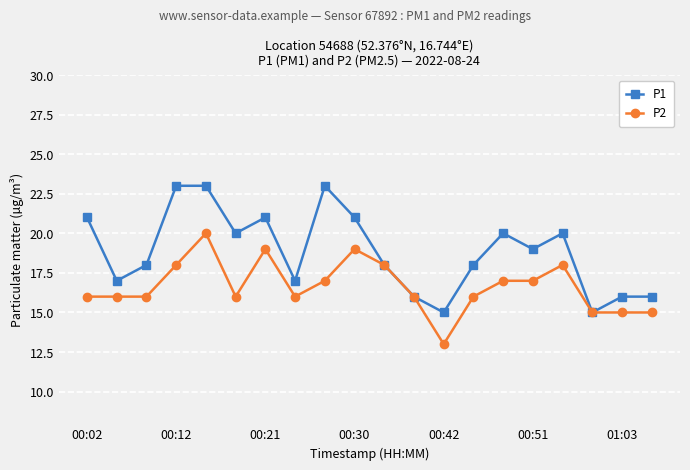

Which series has the largest range (max minus min)?

P1